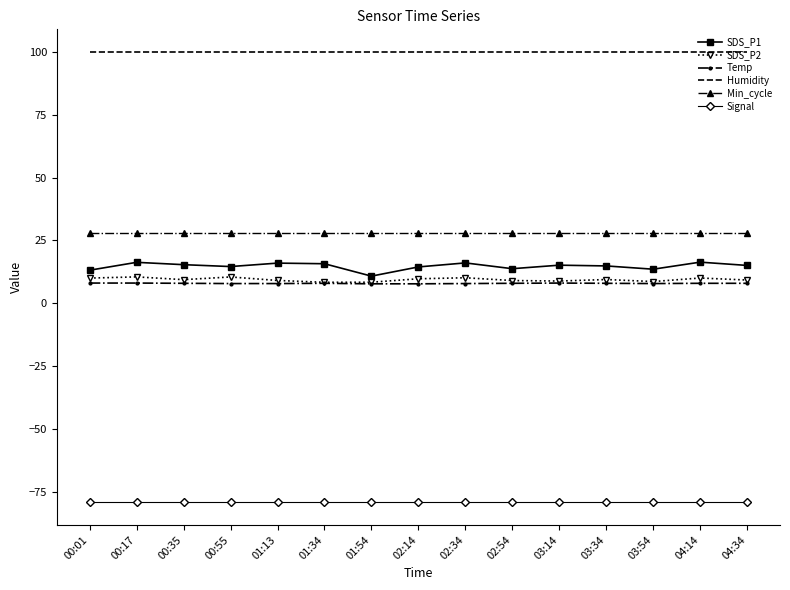

What is the minimum value for Signal?

-79.0